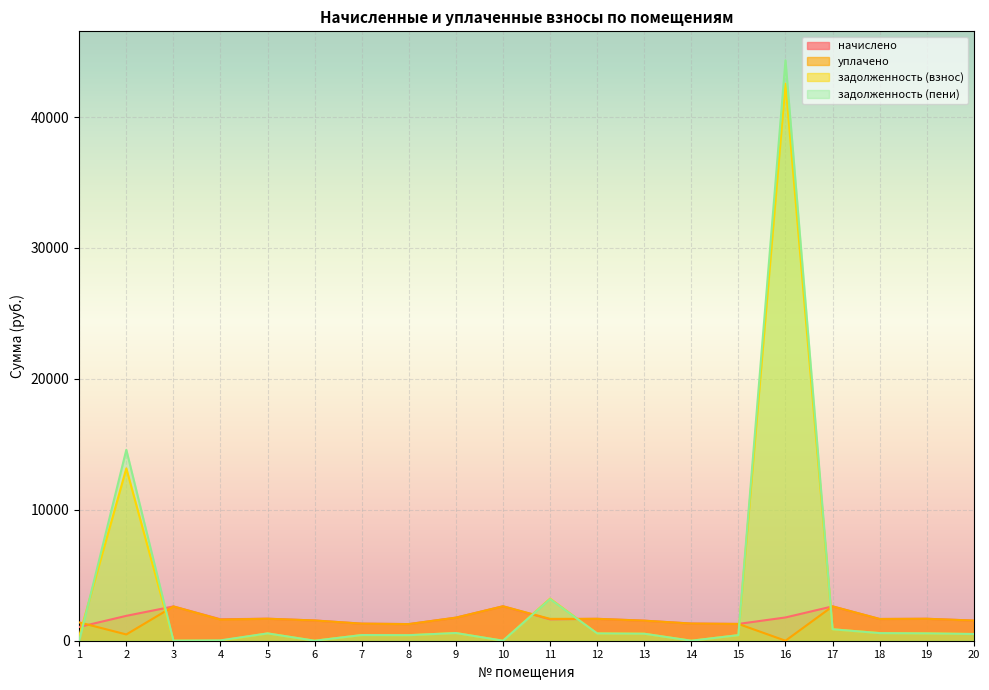

At which label is начислено closest to 1840?

2